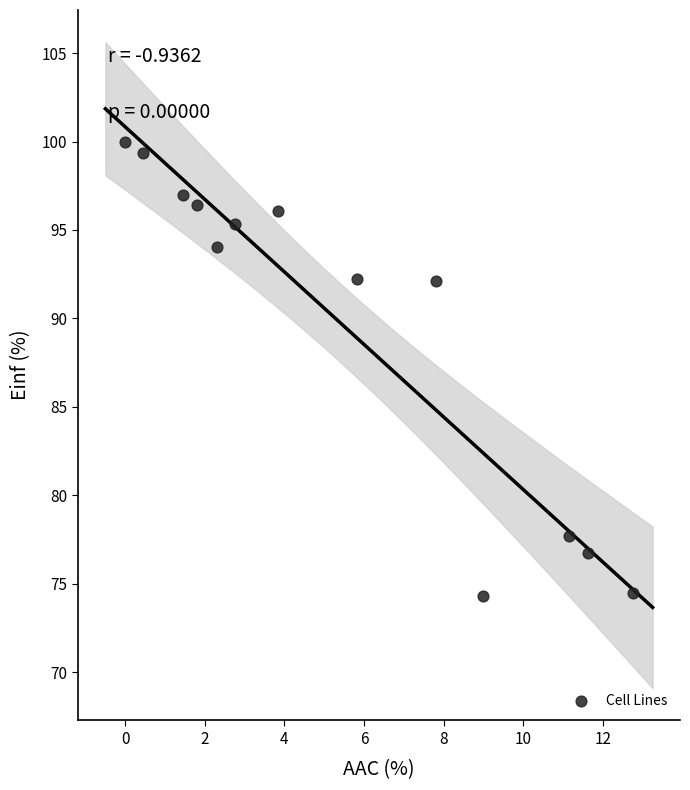

What is the range of Y values (max minus min)?

25.7